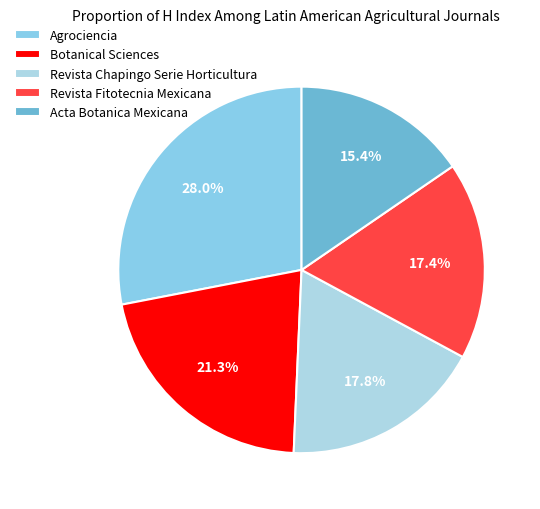

To the nearest percent, what percentage of the pie is Revista Chapingo Serie Horticultura?

18%